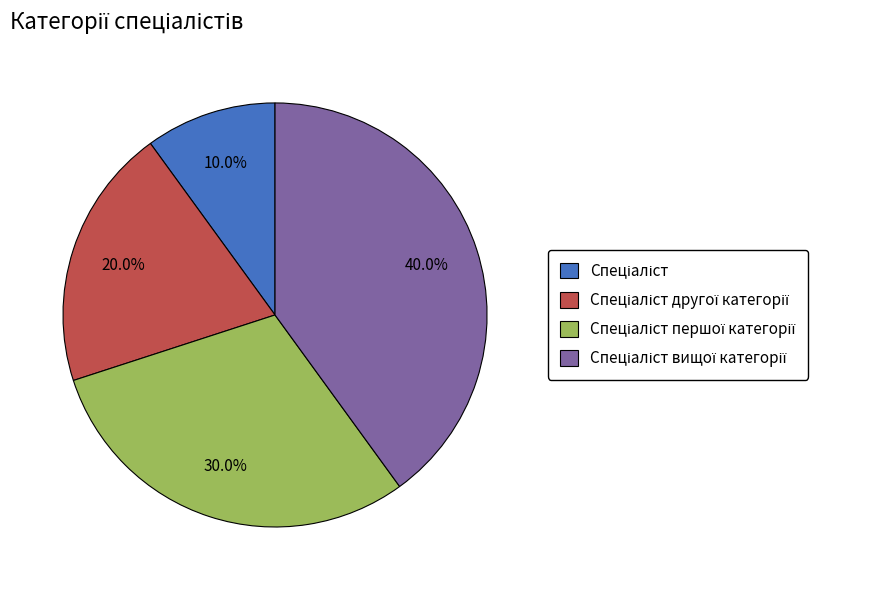

How many slices are in this pie chart?

4